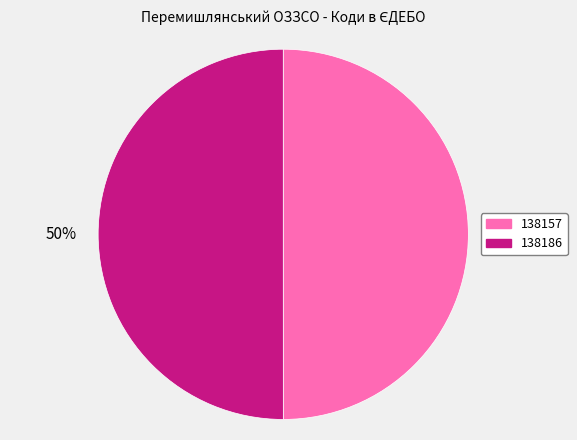

Is the sum of 138157 and 138186 greater than half?

Yes